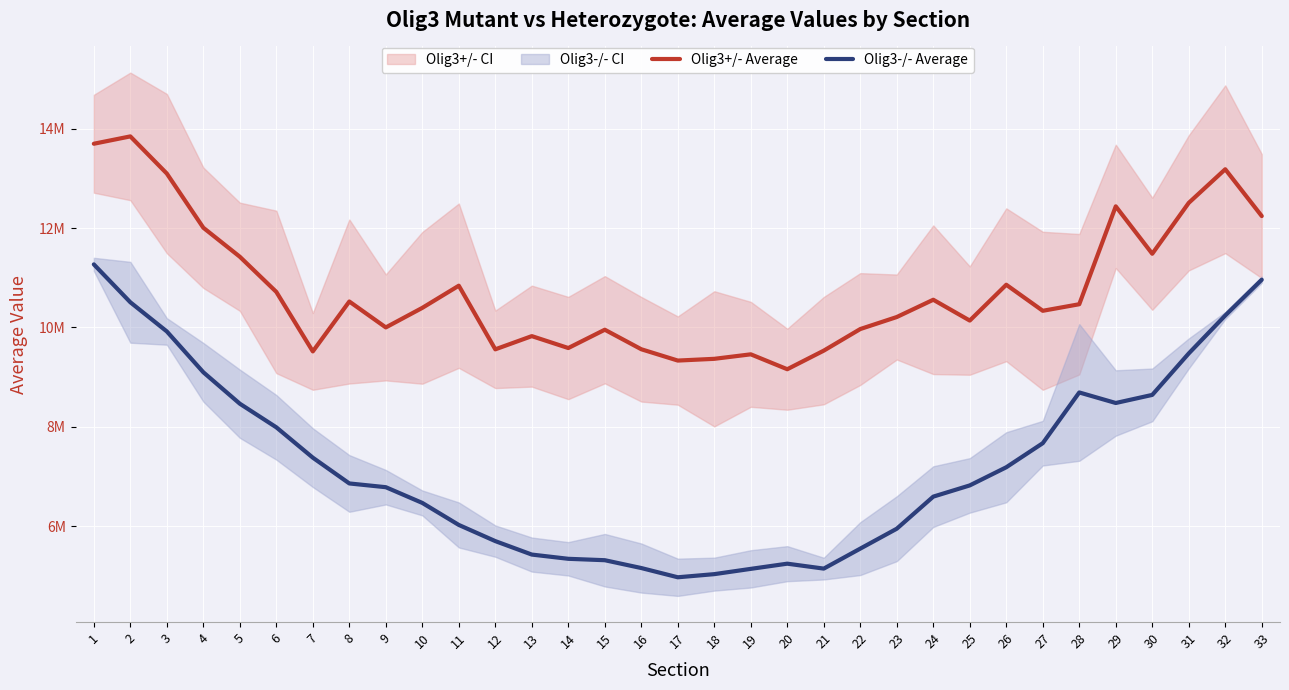

The Olig3-/- Average series shows 4528124 at 24. True or false?

False